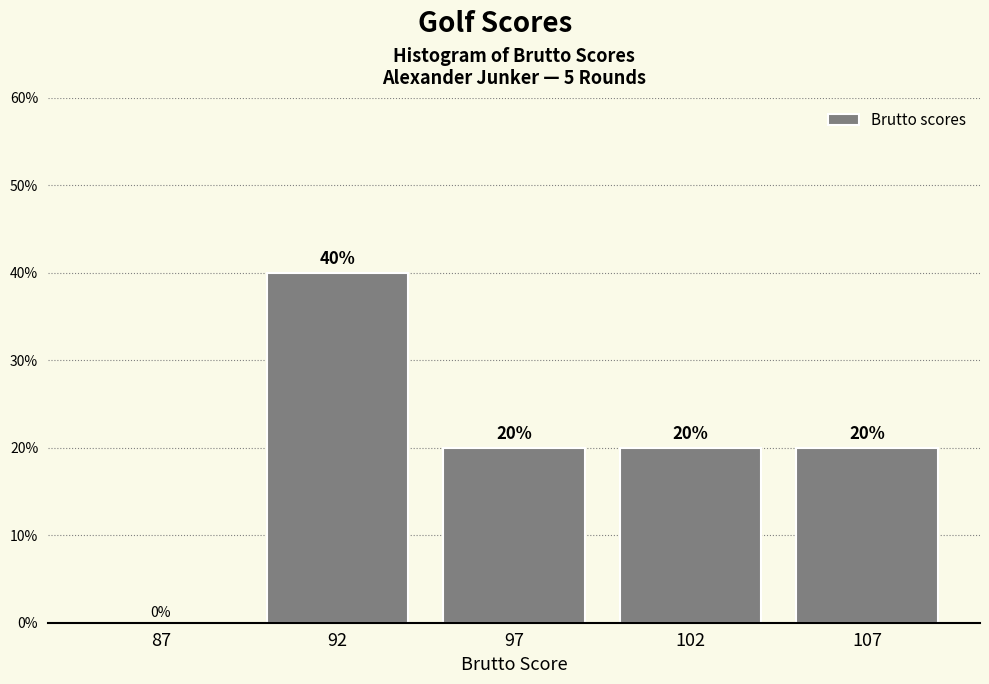

Reading right to left, extract all data points from this chart.

107=20	102=20	97=20	92=40	87=0